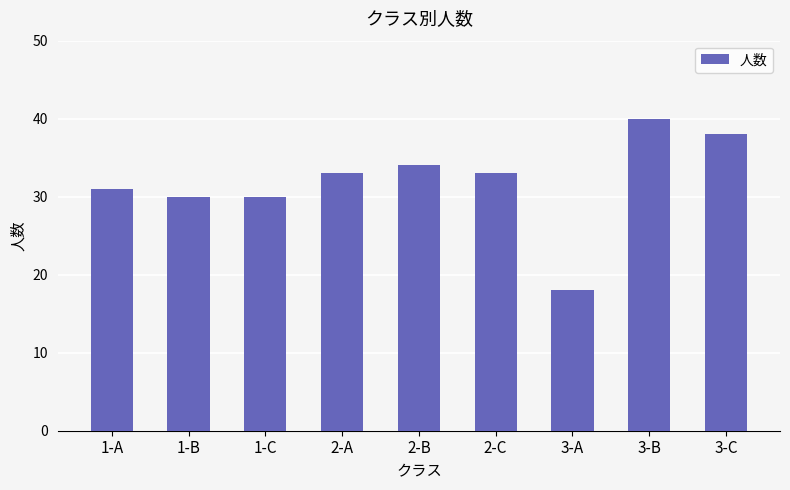

What is the ratio of the value at 1-A to the value at 3-C?

0.8